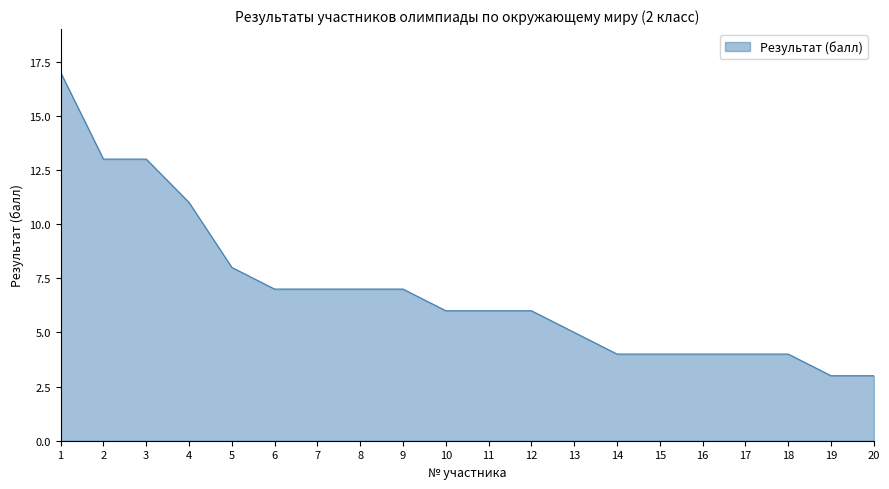

What is the difference between the maximum and minimum values?

14